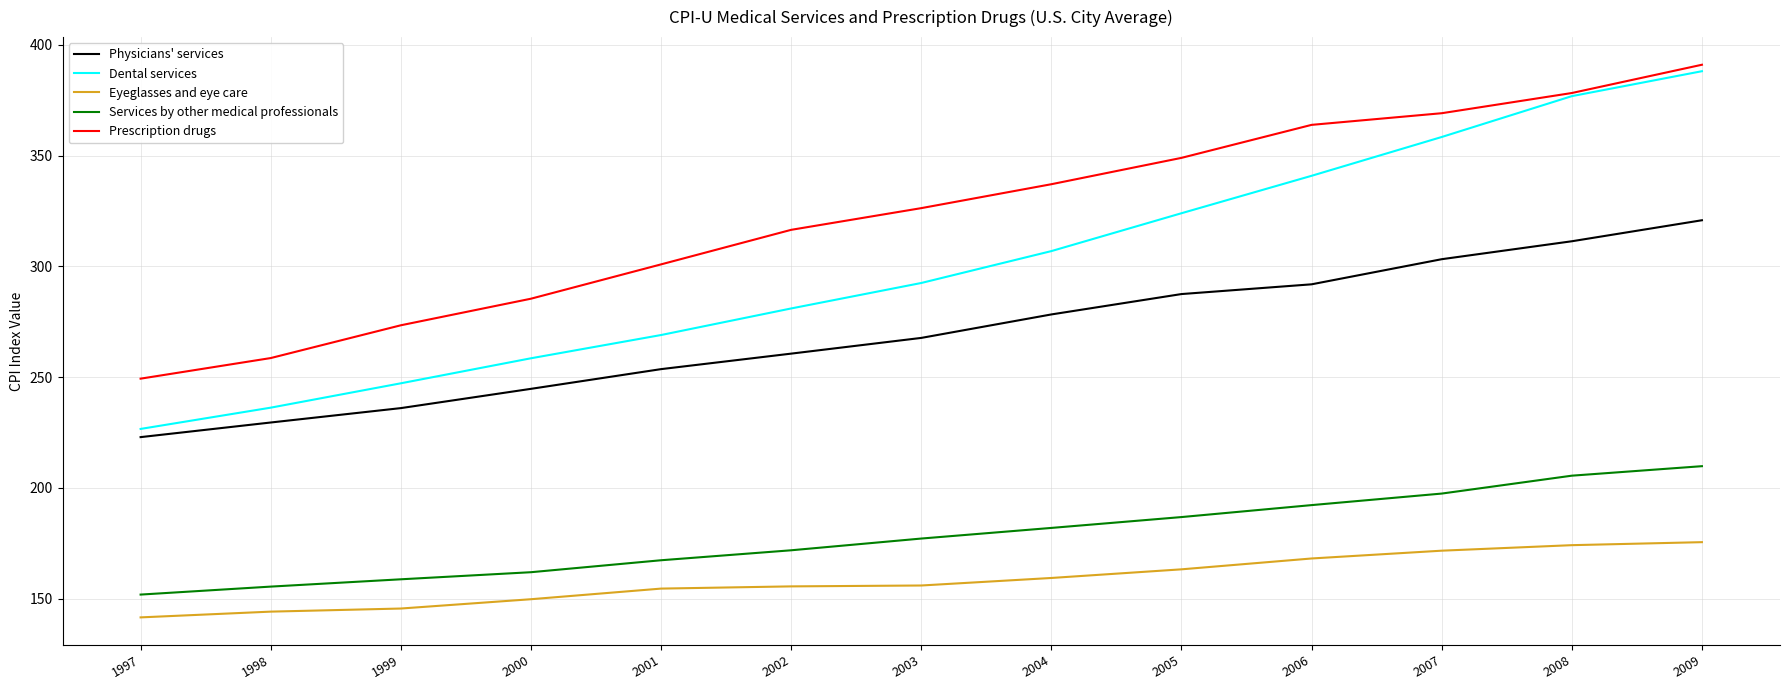

What is the difference between the highest and lowest values at 2004?

177.8